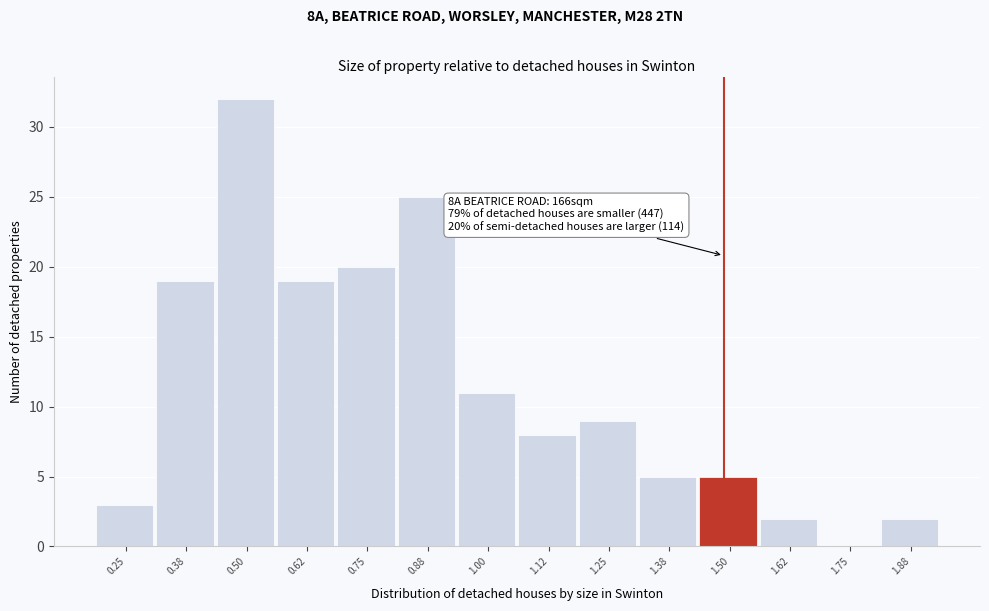

Reading right to left, list all the values displayed in this chart.

1.88=2	1.75=0	1.62=2	1.50=5	1.38=5	1.25=9	1.12=8	1.00=11	0.88=25	0.75=20	0.62=19	0.50=32	0.38=19	0.25=3